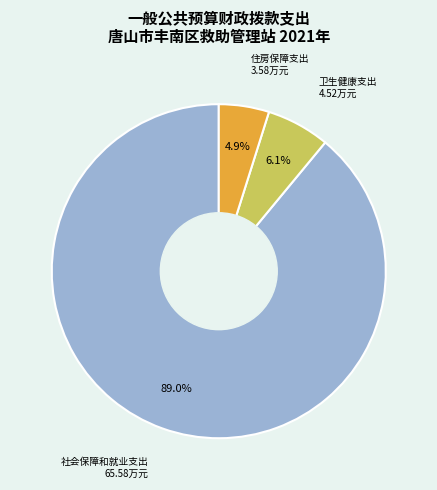

Is there a majority slice in this chart?

Yes